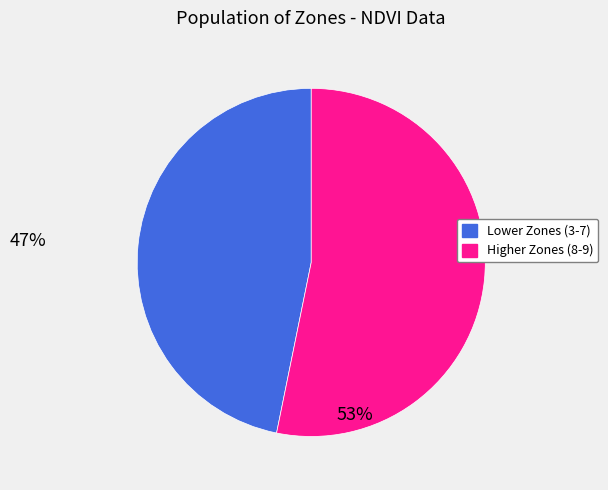

Approximately how many times larger is the value at Higher Zones (8-9) compared to Lower Zones (3-7)?

1.1